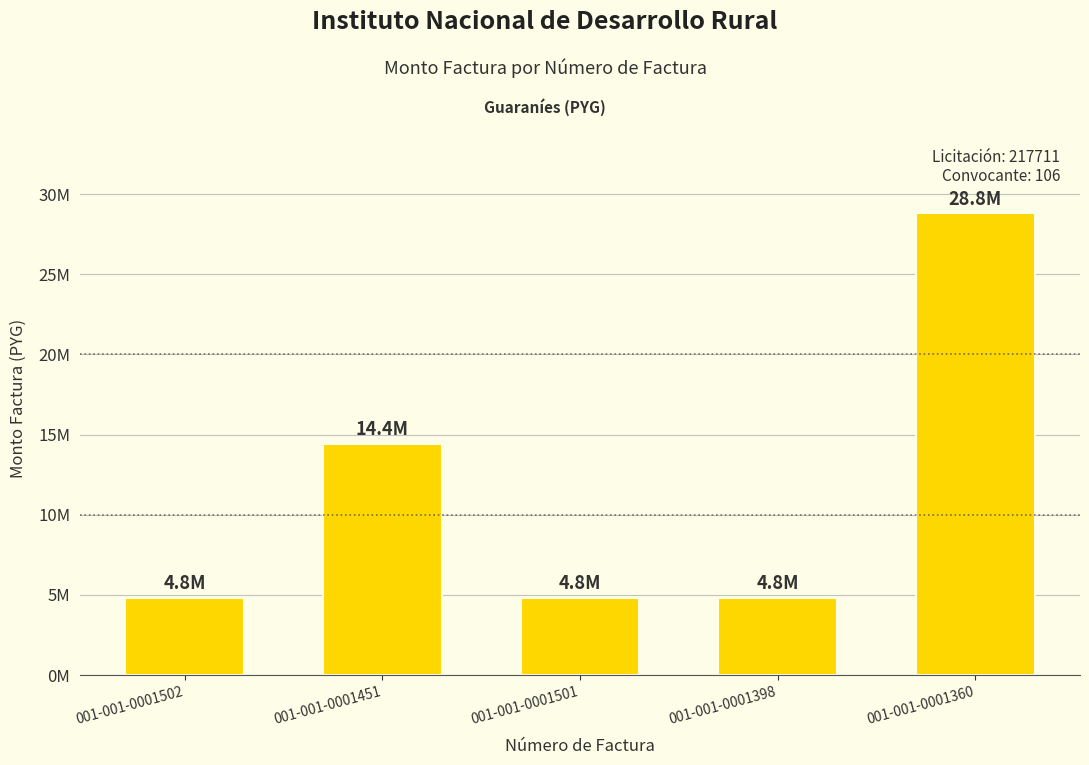

The chart shows a value of 4800000 at 001-001-0001502. True or false?

True